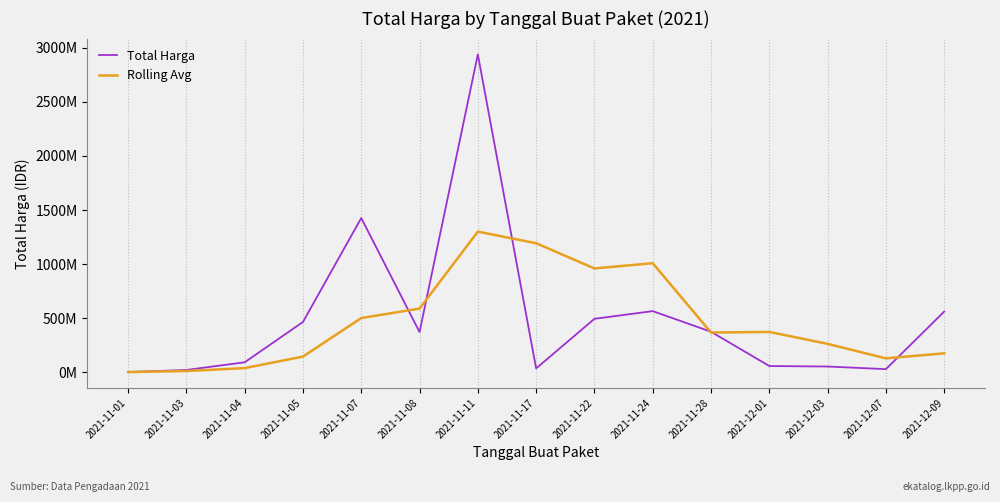

List the series in order of their overall mean, lowest first.

Rolling Avg, Total Harga